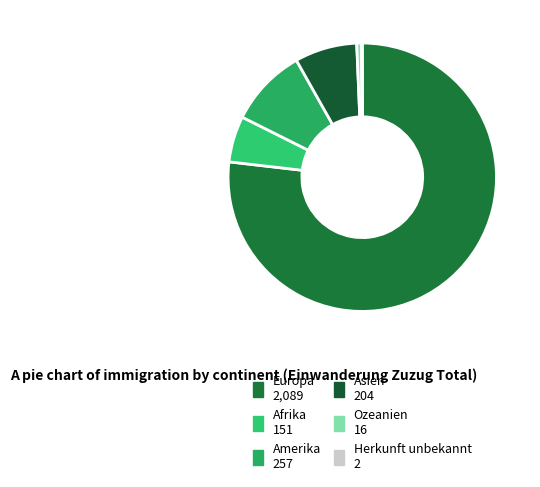

What percentage is the Europa slice, to the nearest percent?

77%